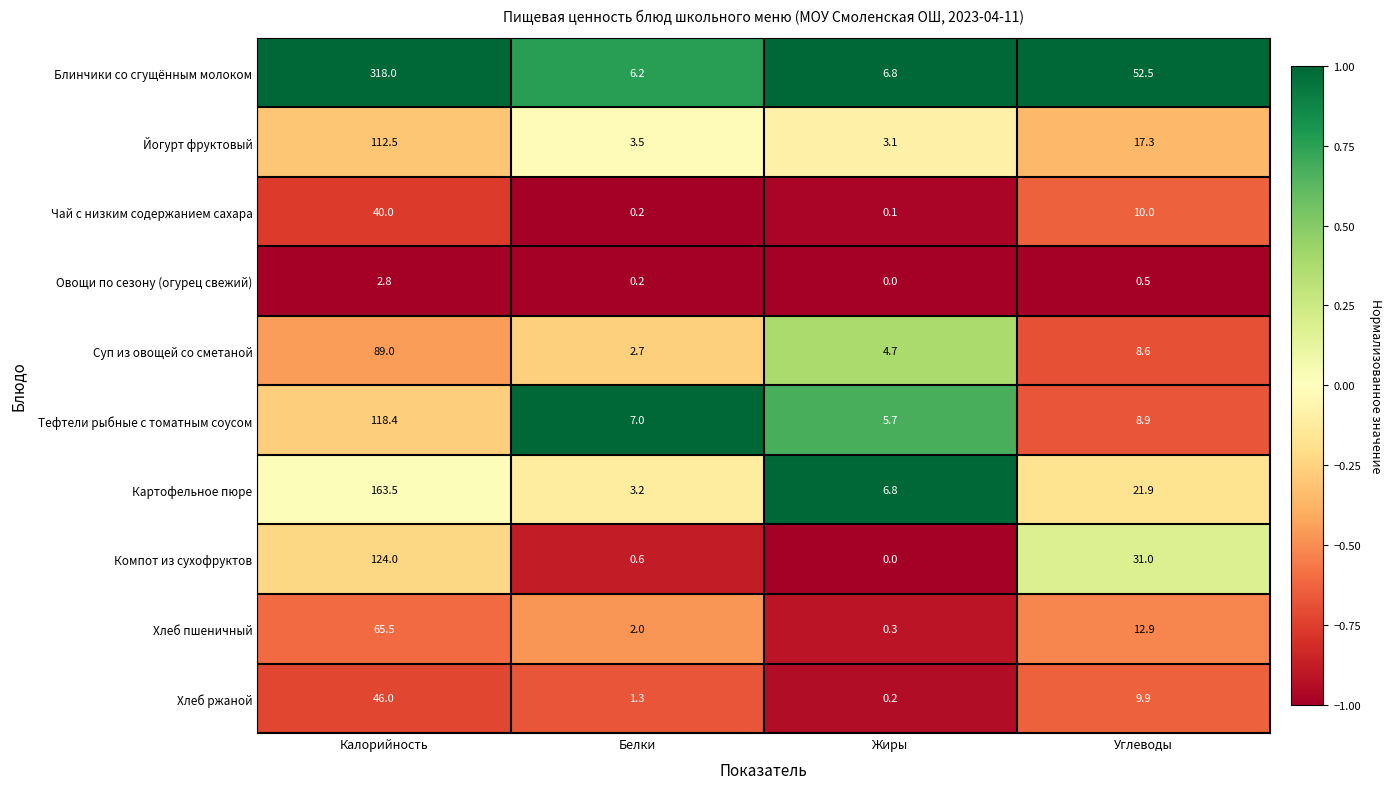

Where does the Йогурт фруктовый series first go above 17?

Калорийность